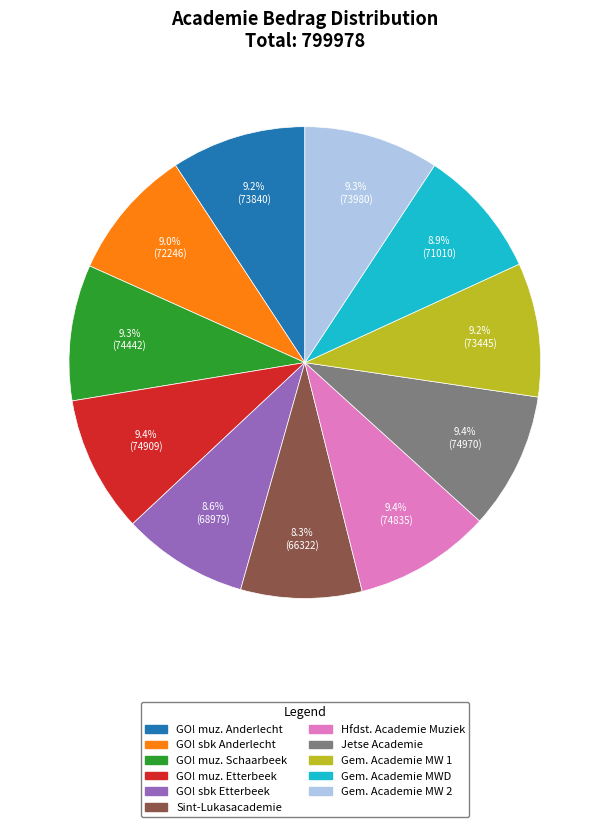

Does any single category account for the majority?

No